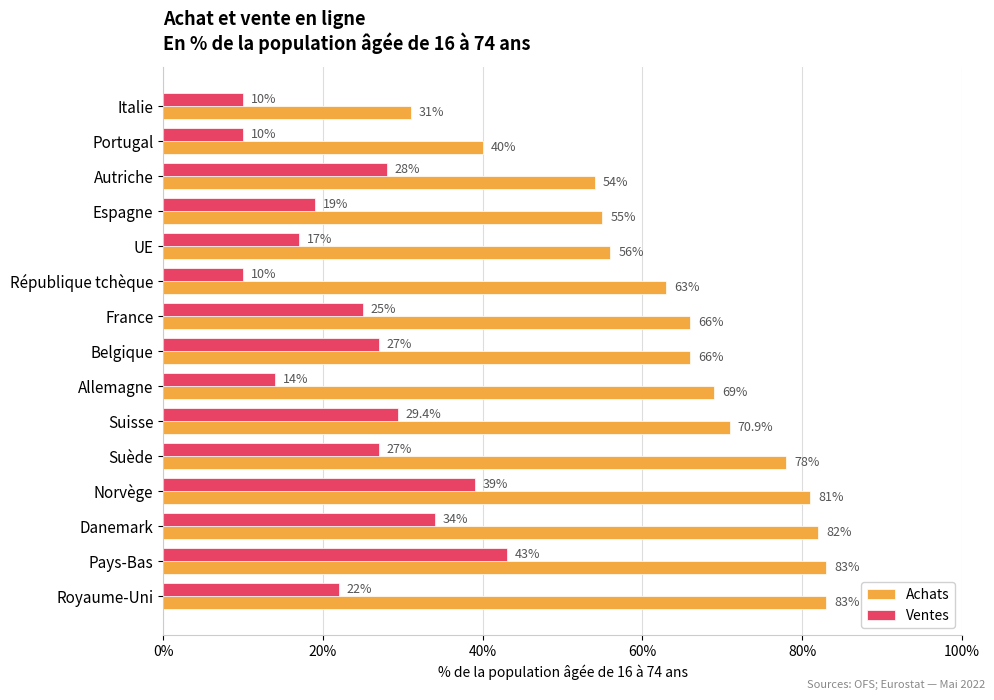

True or false: Achats has a value of 31.5 at Royaume-Uni.

False